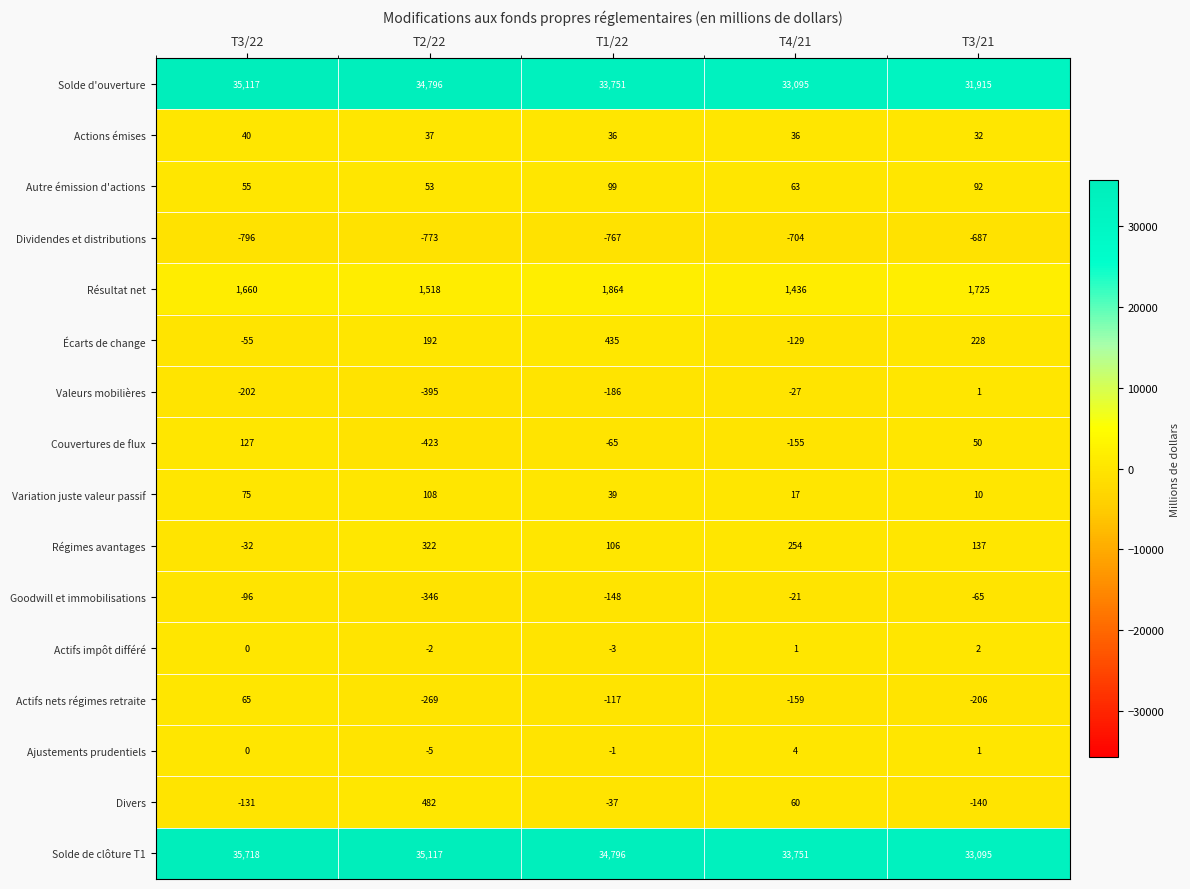

What is the spread (max minus min) of values at T3/22?

36514